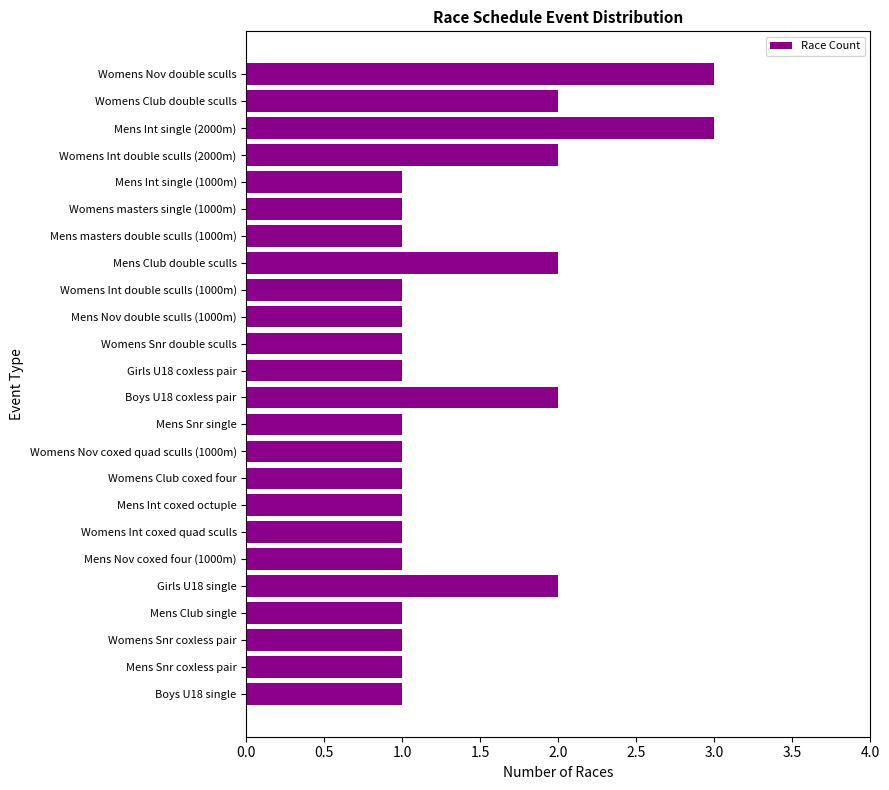

How many values are between 1 and 2?

22